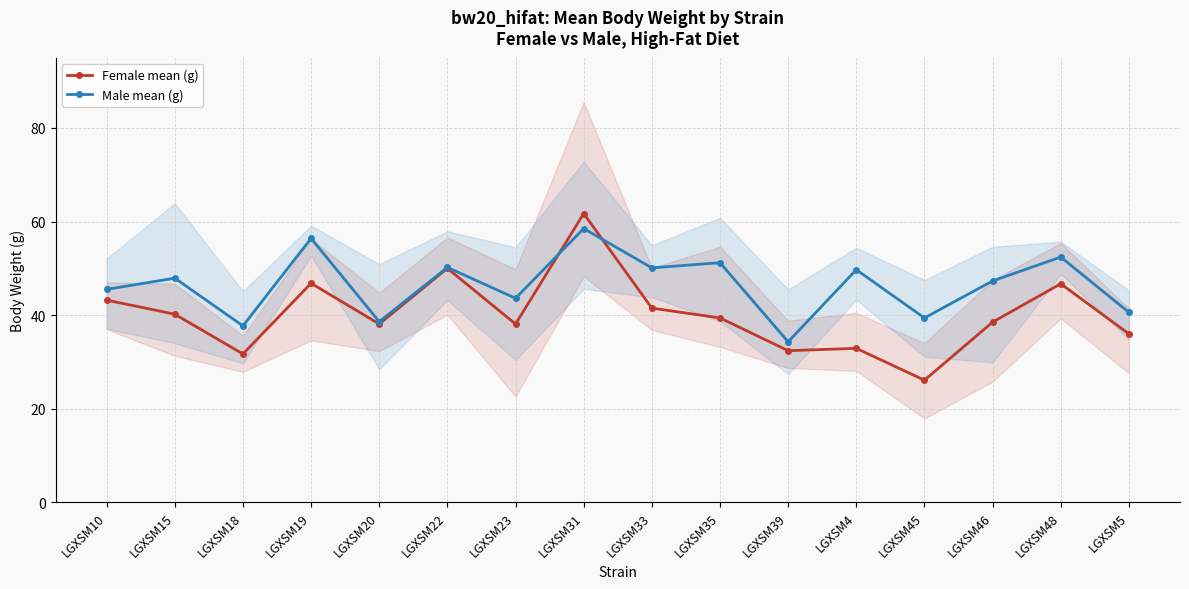

Is it true that Female mean (g) equals 38.1 at LGXSM23?

True